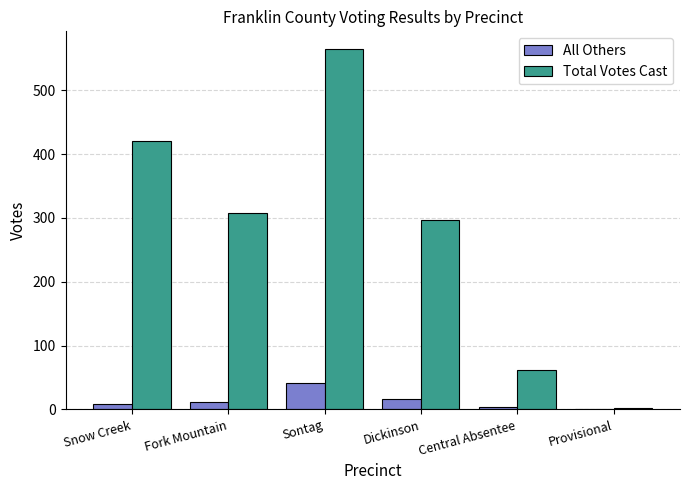

What is the sum of all All Others values?

83